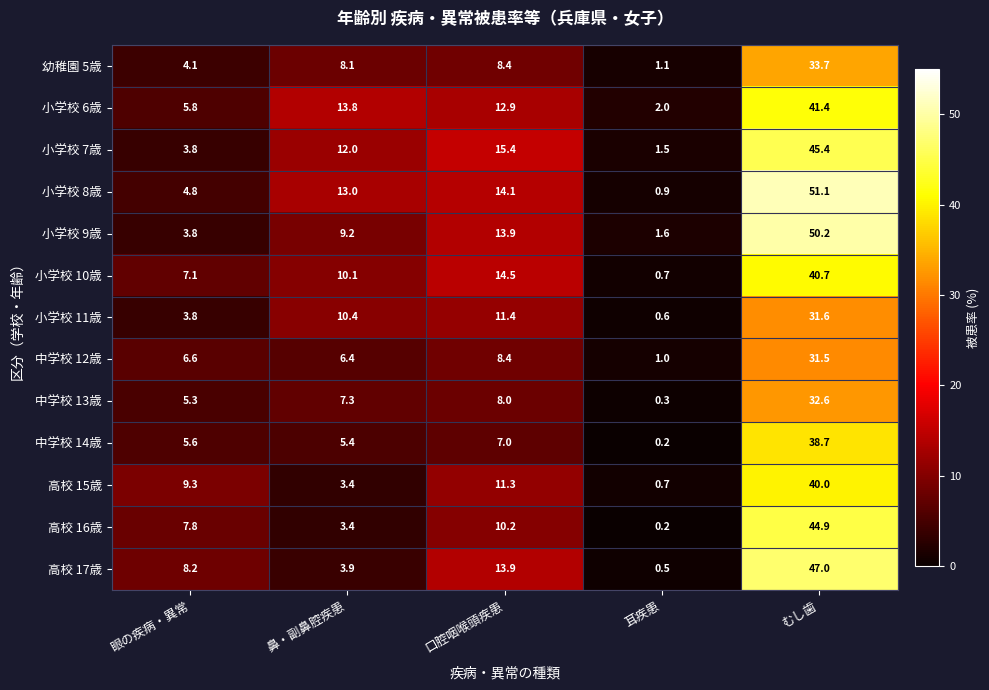

The value of 高校 16歳 at 鼻・副鼻腔疾患 is 3.4. True or false?

True